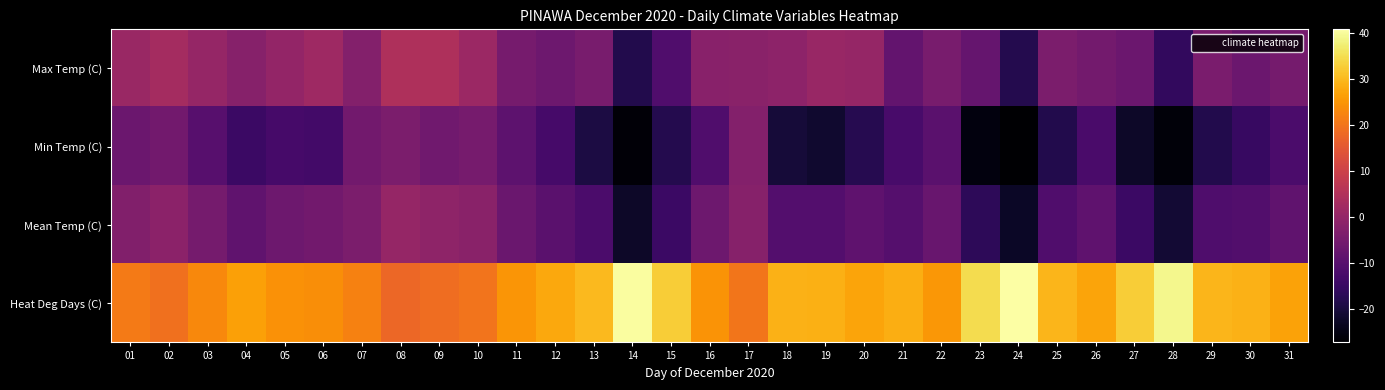

Rank the series at 08 from lowest to highest value.

Min Temp (C), Mean Temp (C), Max Temp (C), Heat Deg Days (C)